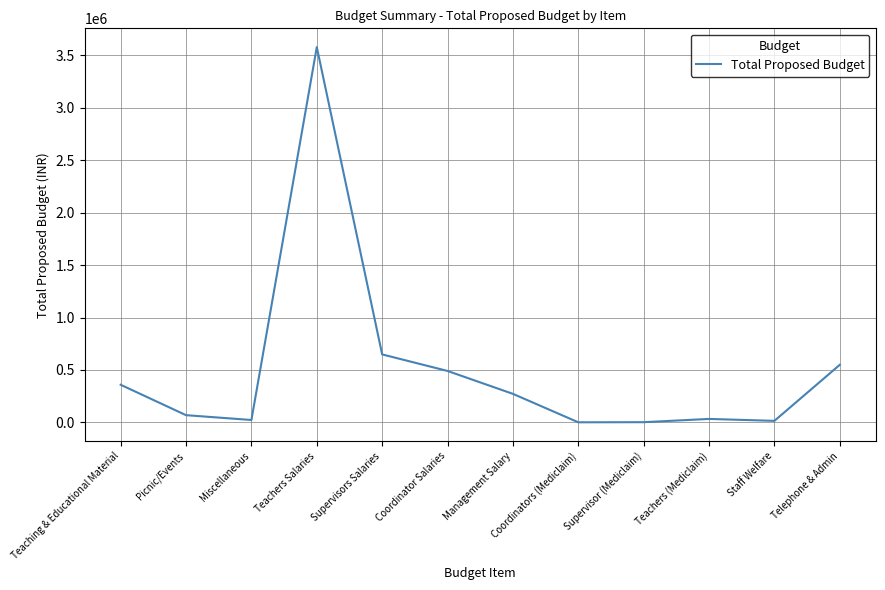

Is it true that the value at Teachers Salaries is 1726453?

False